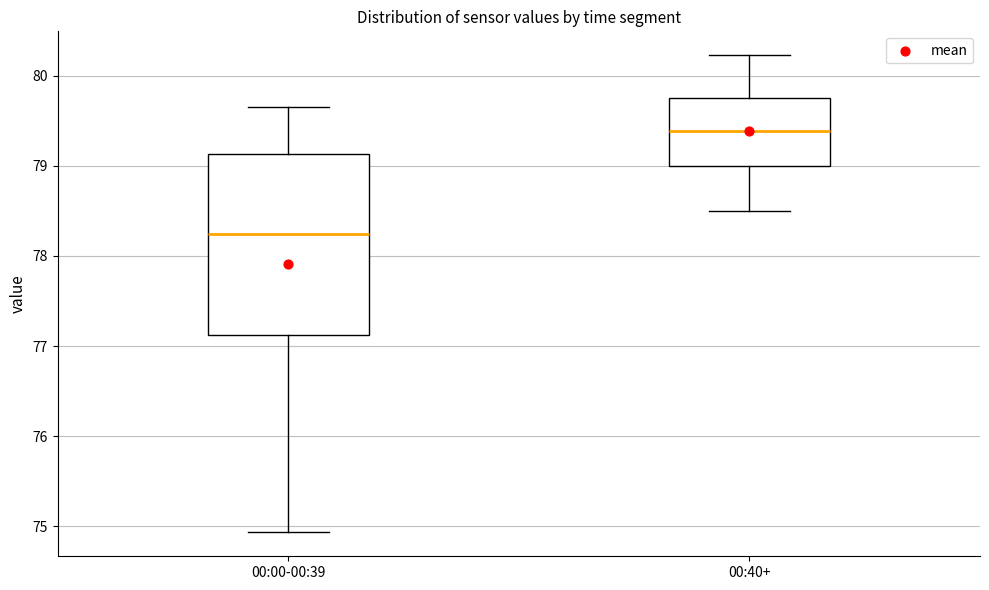

Which box has the highest median line?

00:40+